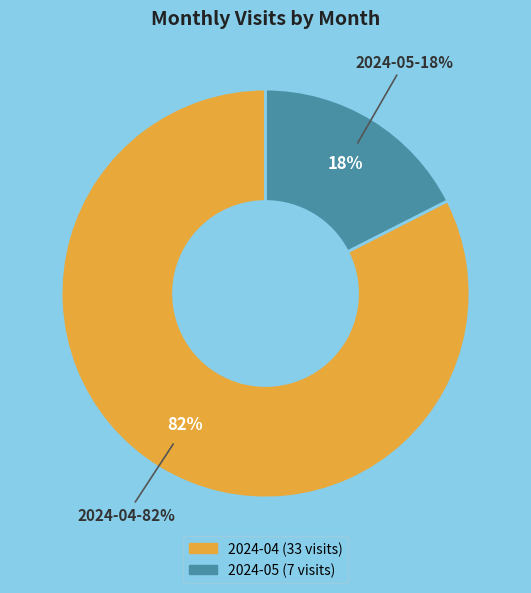

Which slice represents more than half of the pie?

2024-04